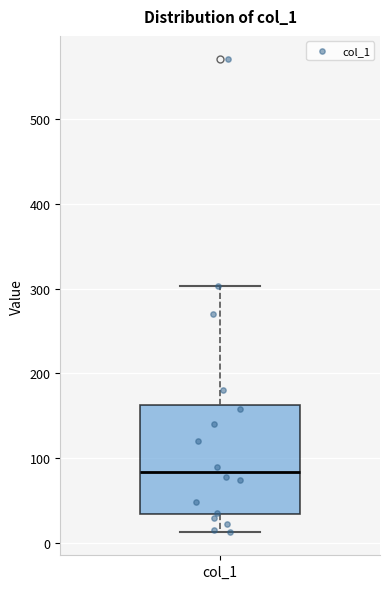

Read this box plot against the y-axis: the position of the median line, the range covered by the box, and the ends of both whiskers. The values are not printed on the chart, so give them approximately, as read against the axis.

median 80, box 30 to 160, whiskers 10 to 300